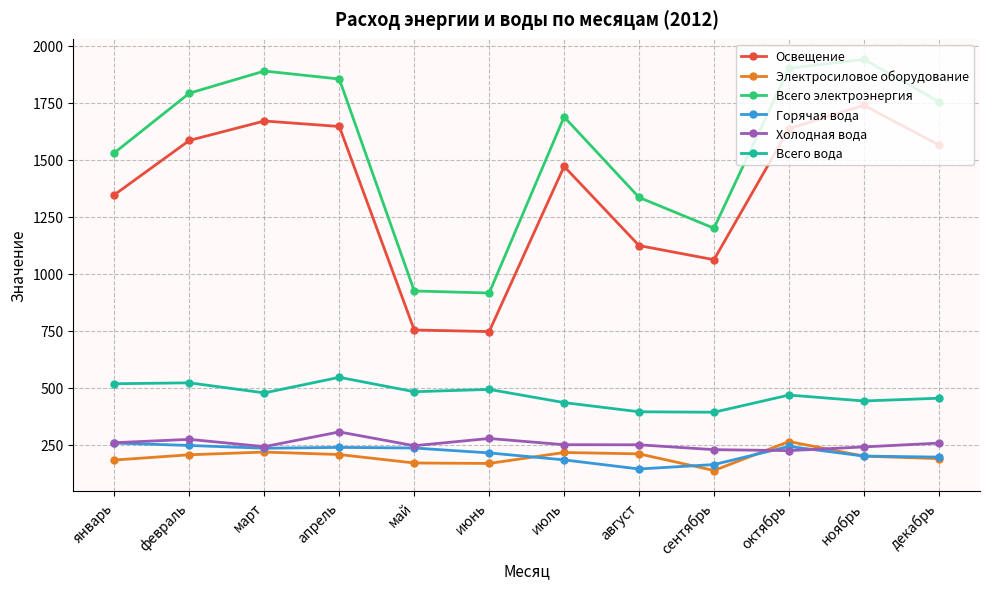

What position from the left is апрель?

4